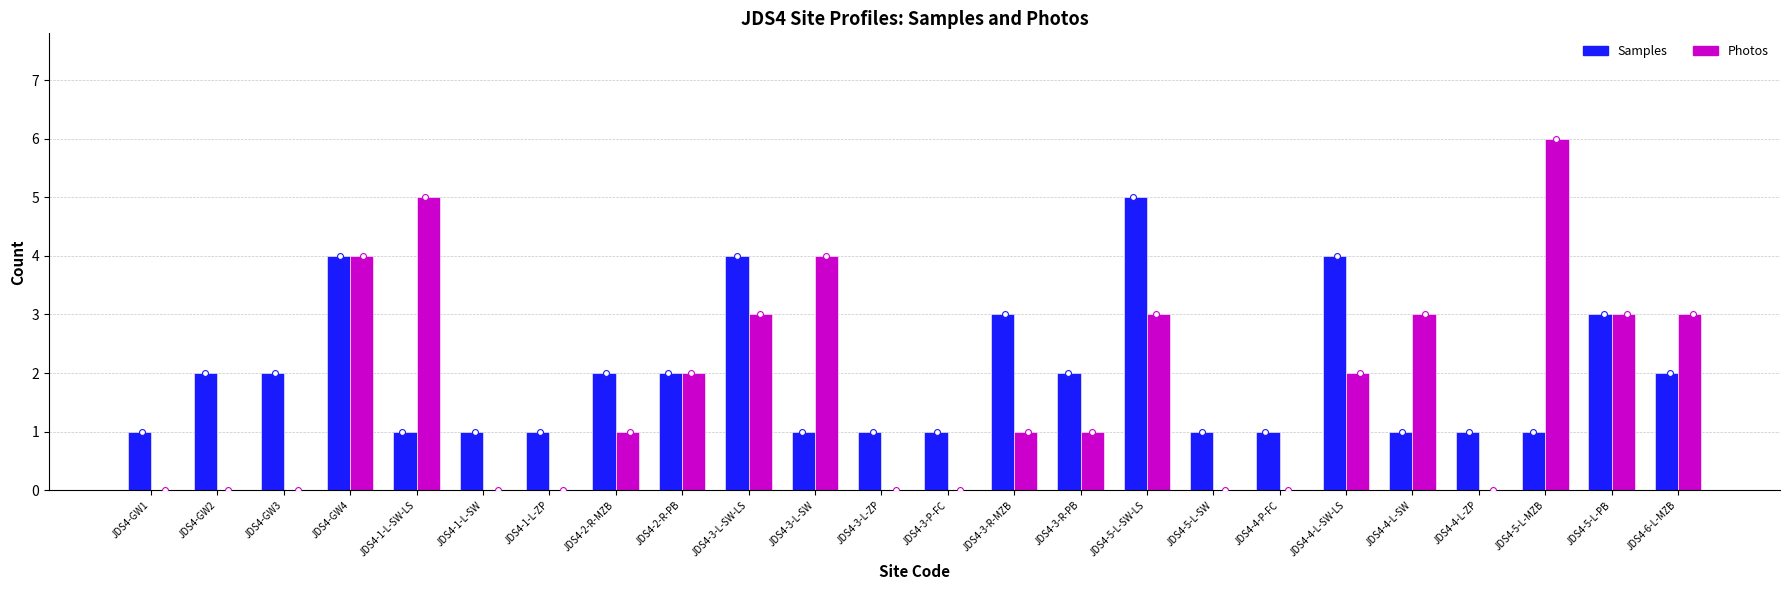

At how many categories does at least one series exceed 2?

11